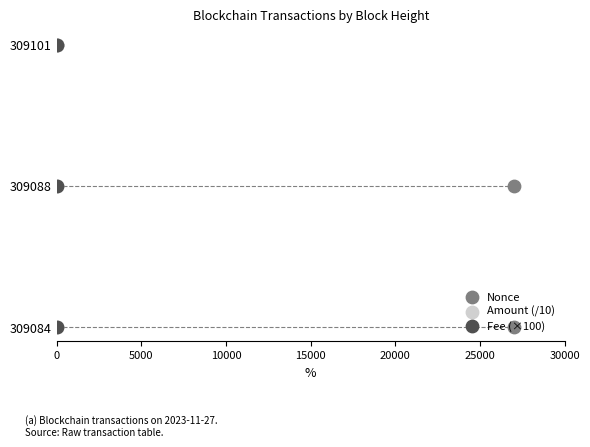

Which series contains the lowest Y value?

Nonce